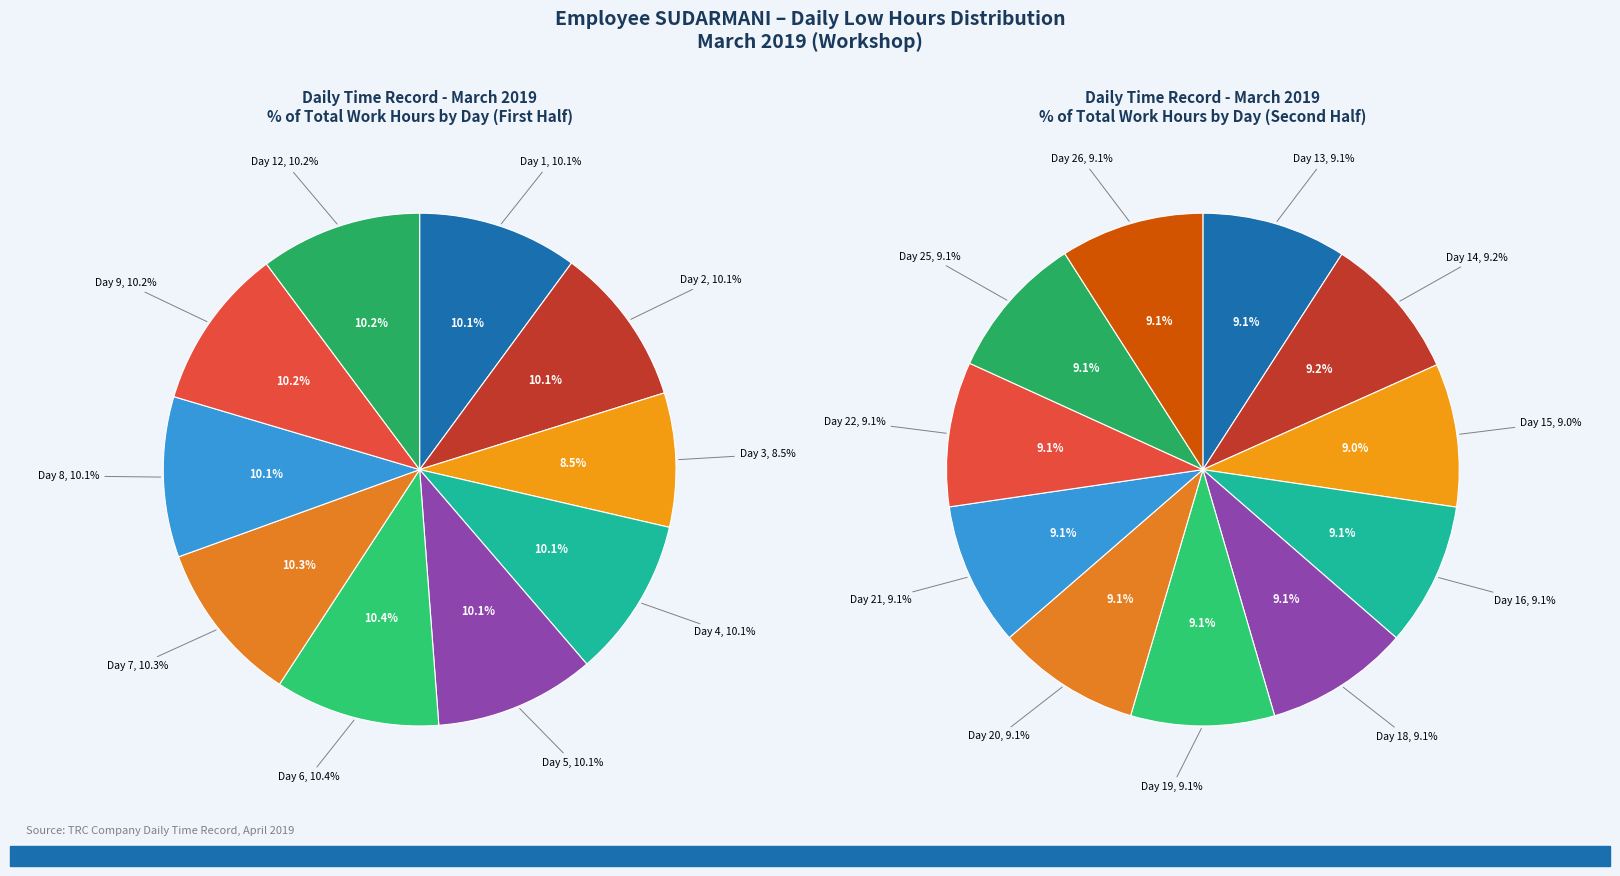

Approximately how many times larger is the value at Day 8 compared to Day 1?

1.0